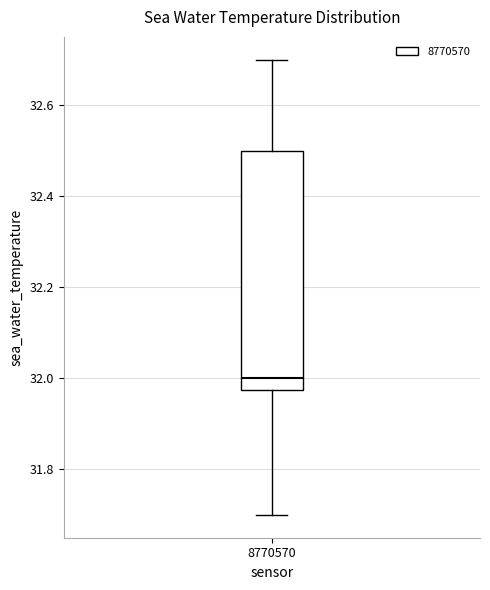

Read this box plot against the y-axis: the position of the median line, the range covered by the box, and the ends of both whiskers. The values are not printed on the chart, so give them approximately, as read against the axis.

median 32.00, box 31.98 to 32.50, whiskers 31.70 to 32.70